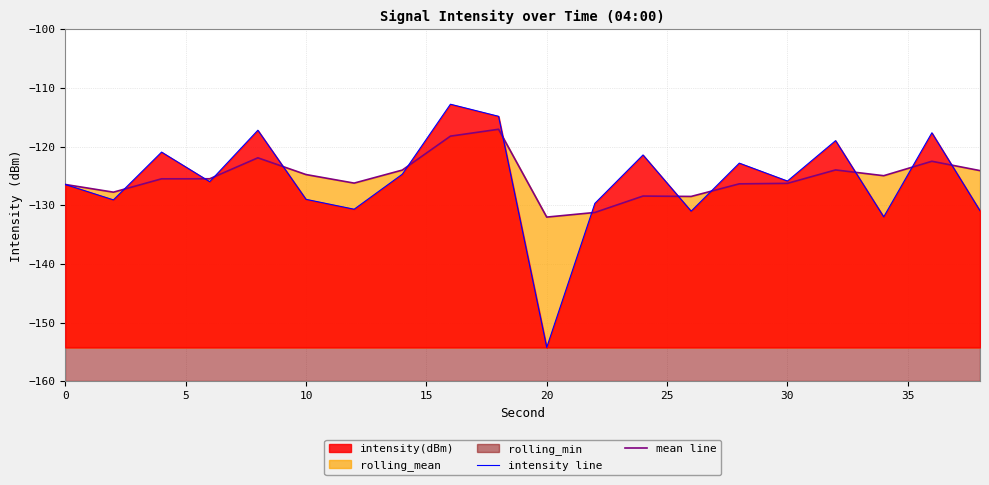

At 0, list the series in order from largest to smallest.

intensity line, mean line